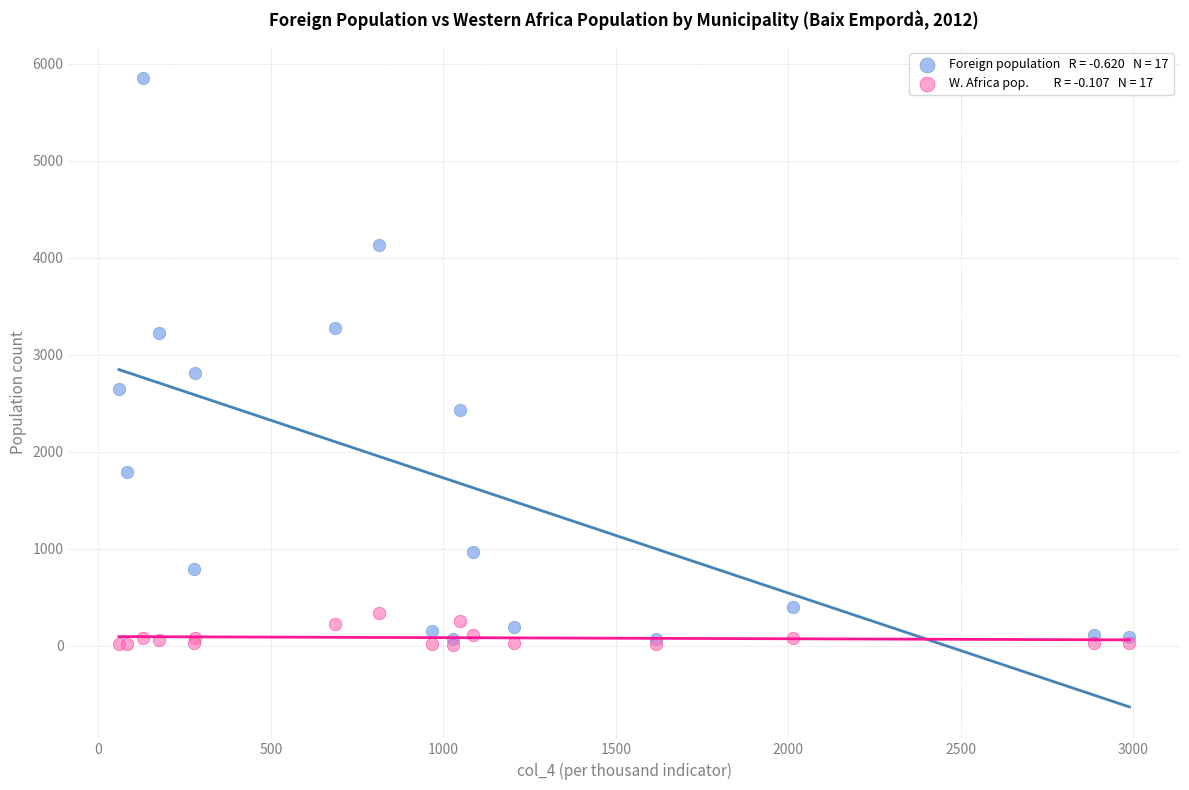

Across all series, what Y value is closest to 2927?

2810